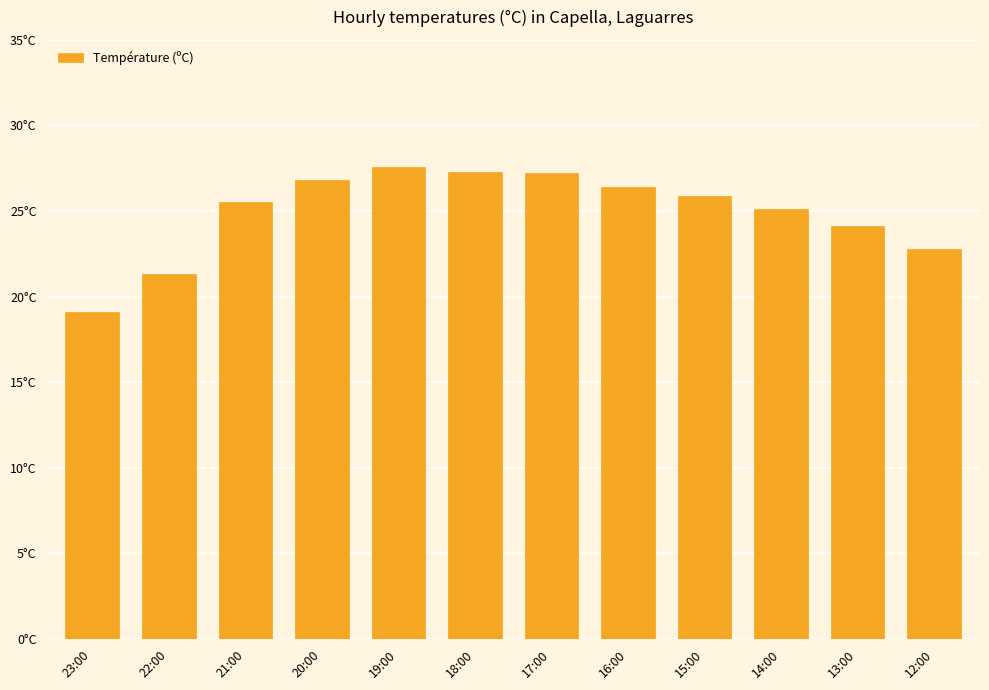

Does the chart contain stacked bars?

No